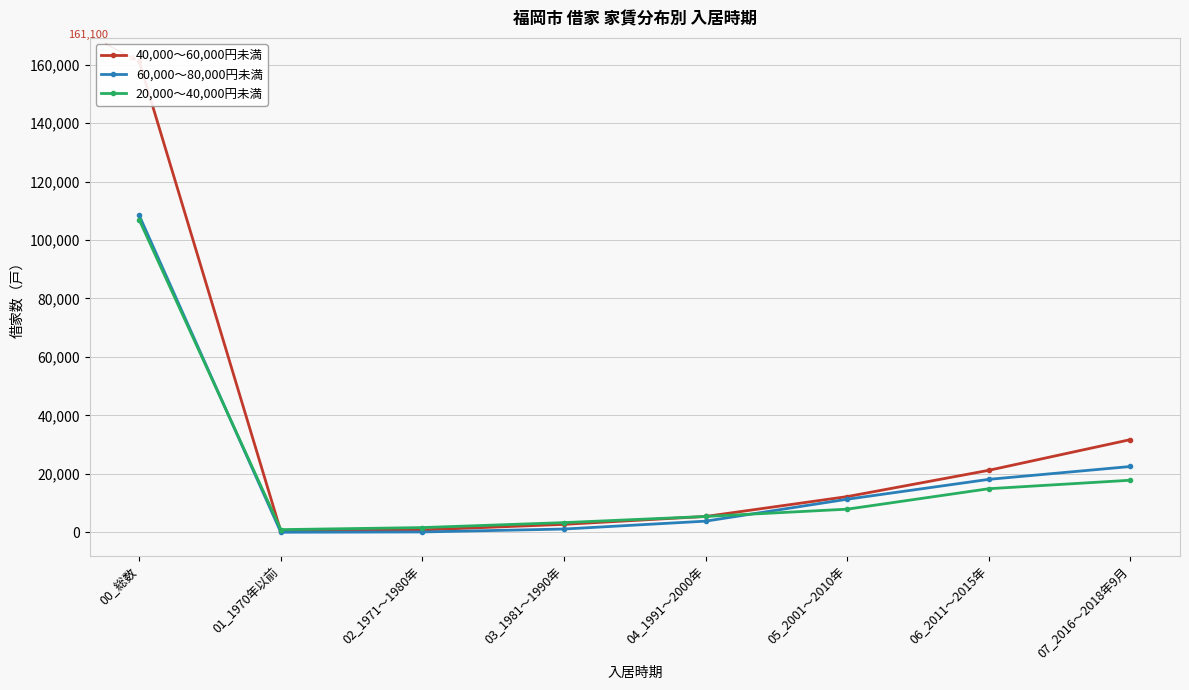

The 60,000～80,000円未満 series shows 449 at 03_1981～1990年. True or false?

False